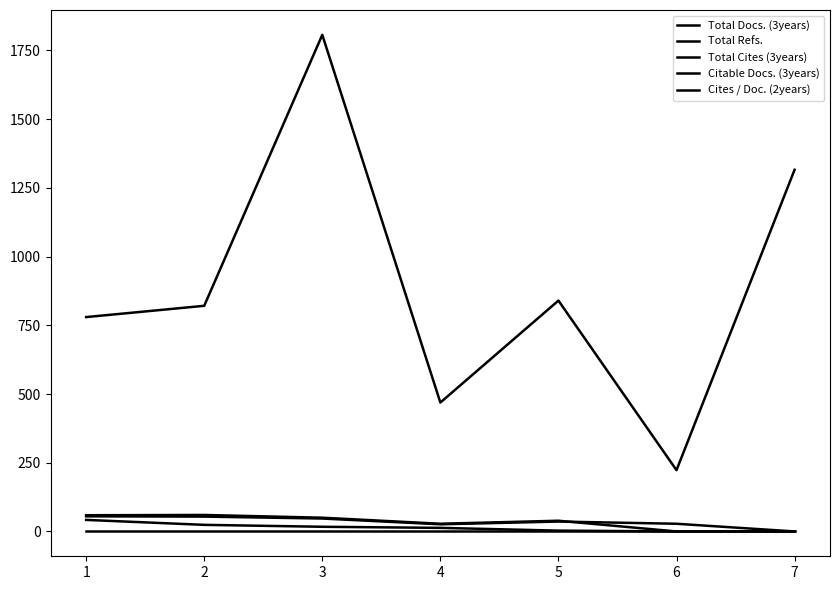

True or false: Total Cites (3years) and Total Refs. intersect in this chart.

False